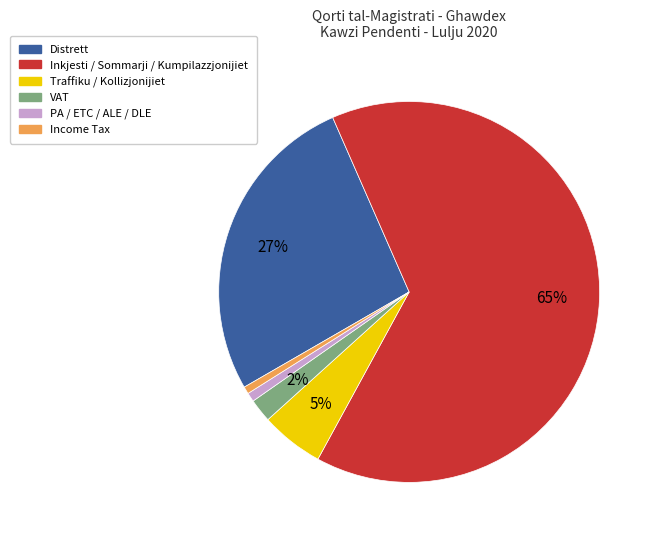

What is the largest slice in the pie chart?

Inkjesti / Sommarji / Kumpilazzjonijiet